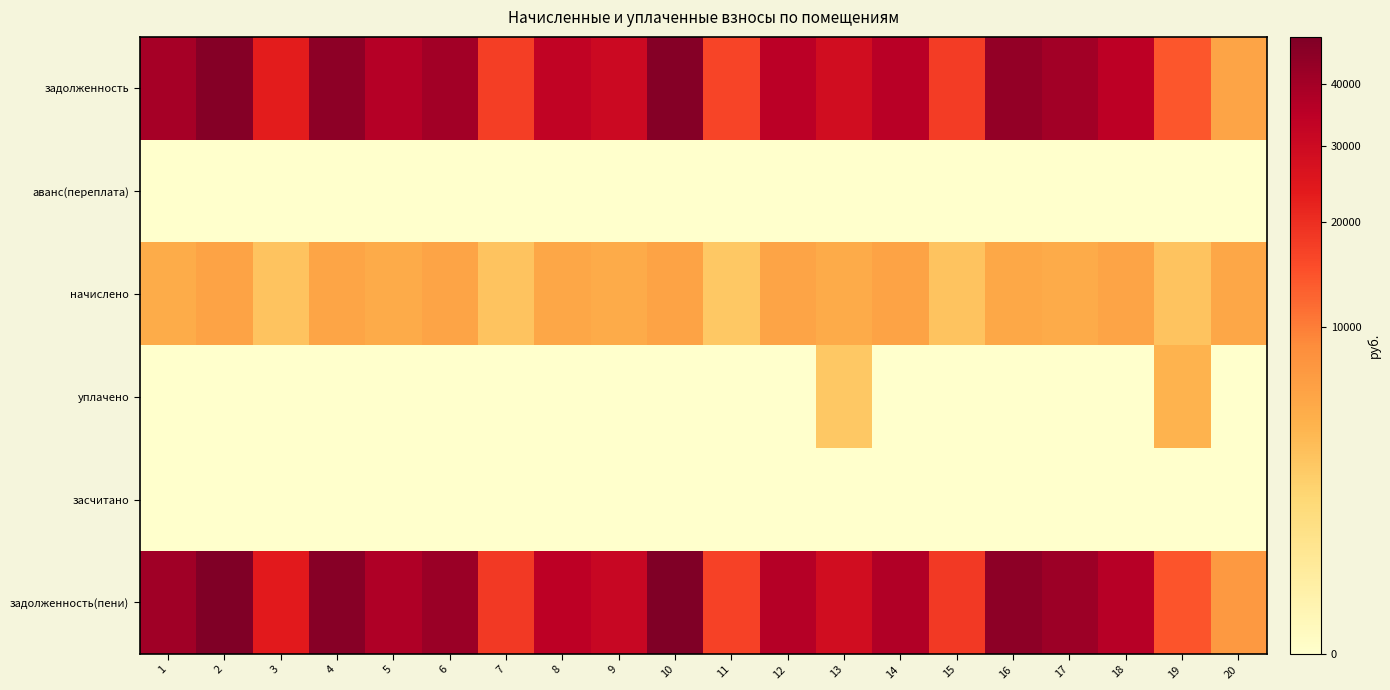

Reading left to right, transcribe all the data shown in this chart.

задолженность: 1=39602.7	2=47245.0	3=23325.3	4=45238.1	5=36227.5	6=40688.1	7=17424.2	8=33291.2	9=30175.5	10=47414.9	11=16483.9	12=35137.3	13=28757.4	14=35714.2	15=17598.0	16=43849.1	17=40447.4	18=34662.2	19=14112.3	20=5613.4
аванс(переплата): 1=0.0	2=0.0	3=0.0	4=0.0	5=0.0	6=0.0	7=0.0	8=0.0	9=0.0	10=0.0	11=0.0	12=0.0	13=0.0	14=0.0	15=0.0	16=0.0	17=0.0	18=0.0	19=0.0	20=0.0
начислено: 1=4746.2	2=5662.2	3=2794.1	4=5421.7	5=4857.4	6=5643.7	7=2794.1	8=5338.4	9=4838.8	10=5680.7	11=2501.9	12=5634.5	13=4857.4	14=5727.0	15=2821.9	16=5255.2	17=4848.0	18=5625.2	19=2821.9	20=5356.9
уплачено: 1=0.0	2=0.0	3=0.0	4=0.0	5=0.0	6=0.0	7=0.0	8=0.0	9=0.0	10=0.0	11=0.0	12=0.0	13=2430.0	14=0.0	15=0.0	16=0.0	17=0.0	18=0.0	19=4000.0	20=0.0
засчитано: 1=0.0	2=0.0	3=0.0	4=0.0	5=0.0	6=0.0	7=0.0	8=0.0	9=0.0	10=0.0	11=0.0	12=0.0	13=0.0	14=0.0	15=0.0	16=0.0	17=0.0	18=0.0	19=0.0	20=0.0
задолженность(пени): 1=40789.3	2=48660.6	3=24023.8	4=46593.5	5=37441.9	6=42099.0	7=18122.7	8=34625.8	9=31385.2	10=48835.0	11=16938.8	12=36545.9	13=28756.7	14=37146.0	15=18303.5	16=45162.9	17=41659.4	18=36068.5	19=14317.8	20=6952.6